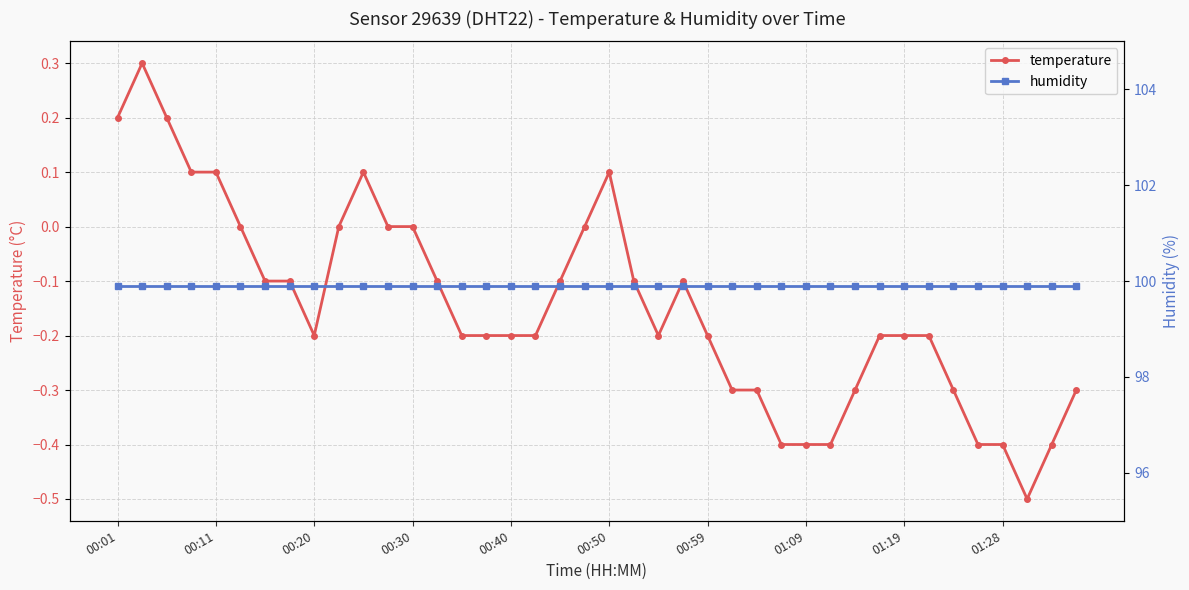

Is it true that temperature equals -0.1 at 01:19?

False